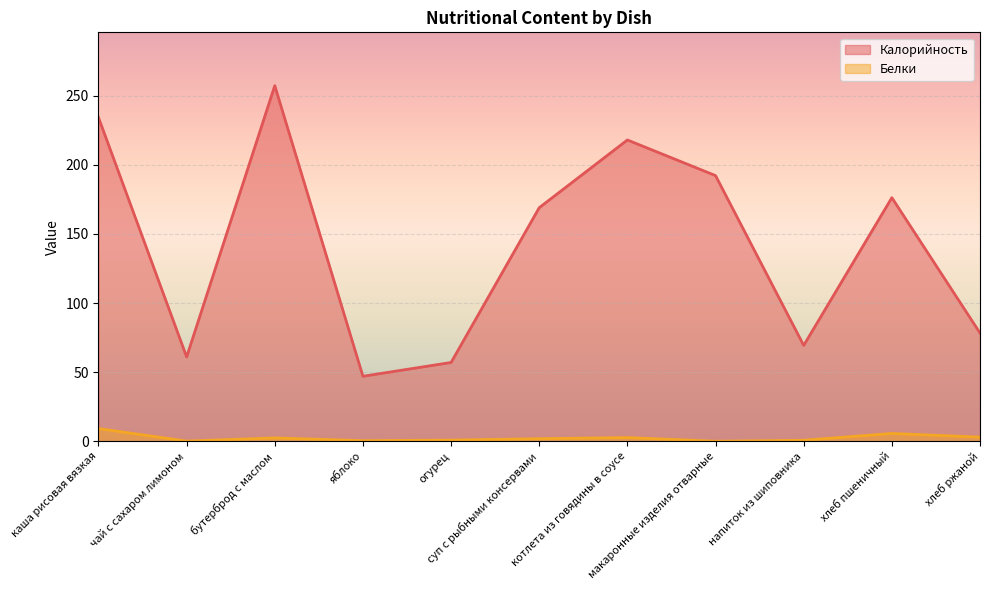

What is the label of the 6th point from the right?

суп с рыбными консервами